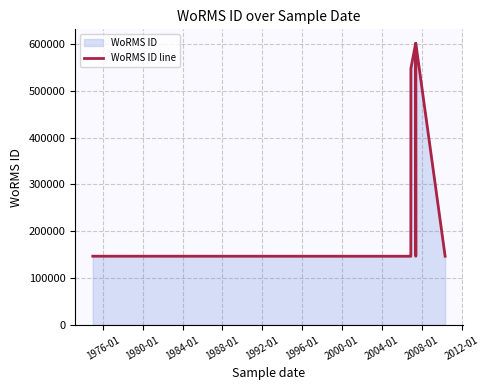

Is it true that the value at 1976-01 is 55782?

False